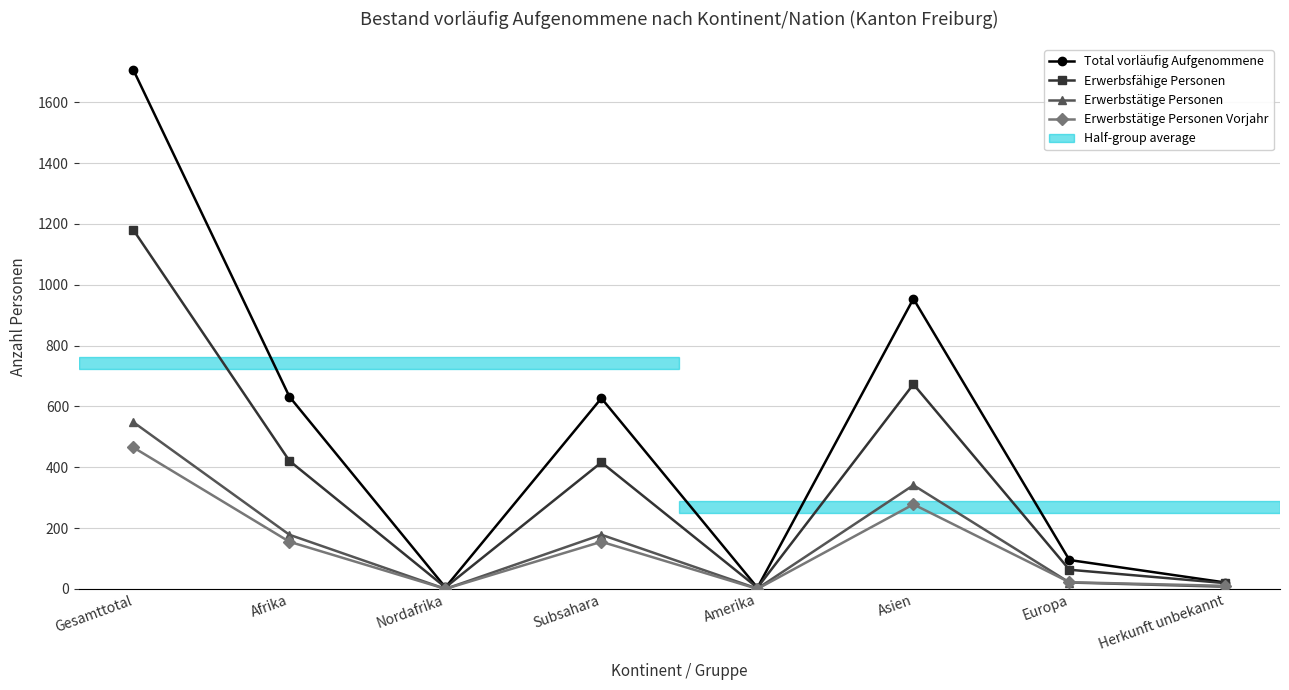

Which series has the largest range (max minus min)?

Total vorläufig Aufgenommene